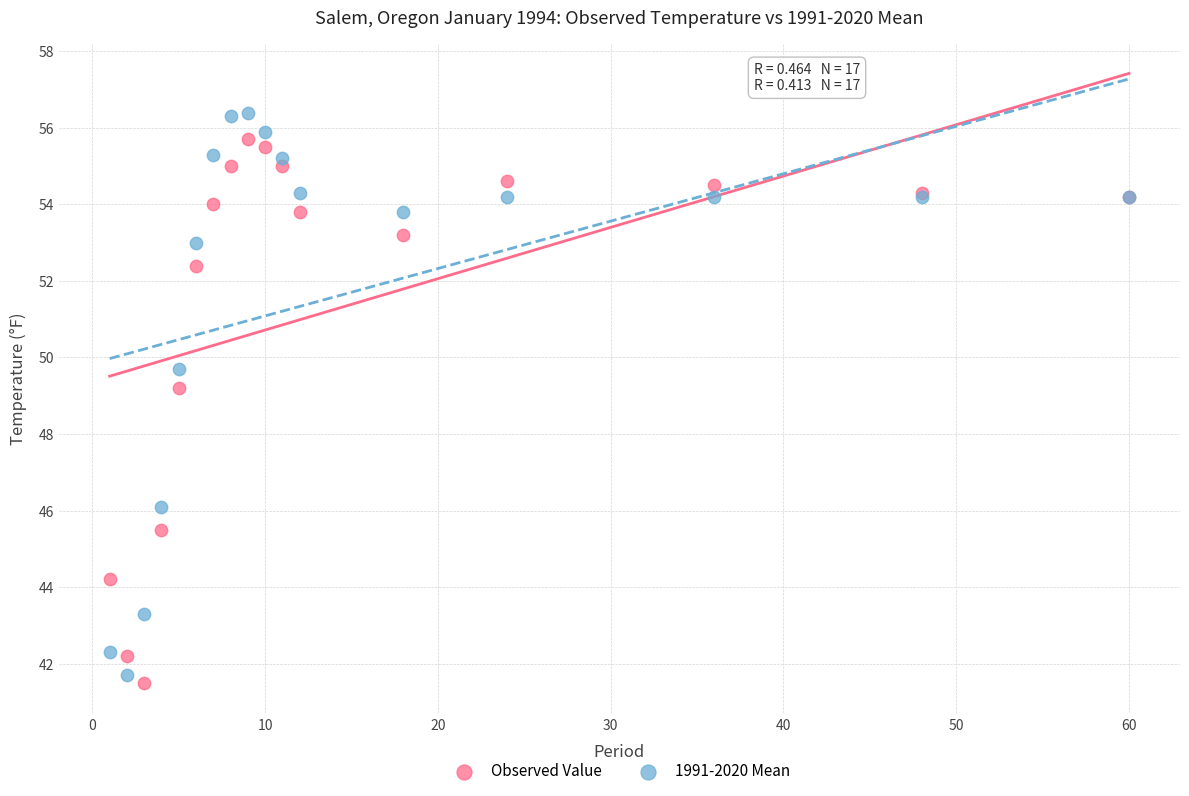

What is the X range (max minus min) for the scatter plot?

59.0